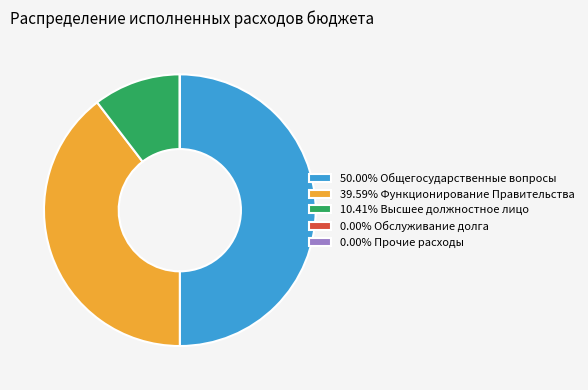

Does 39.59% Функционирование Правительства account for over 50% of the chart?

No